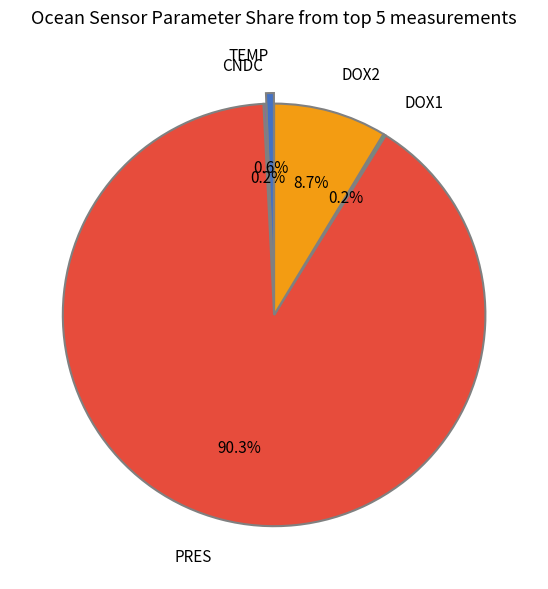

Which category has the biggest portion of the pie?

PRES